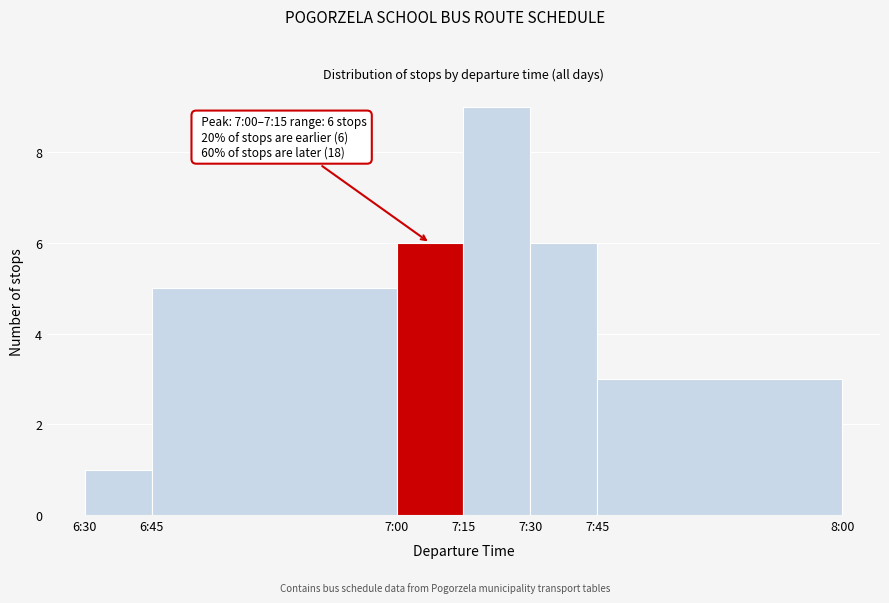

Reading left to right, transcribe all the data shown in this chart.

1	5	6	9	6	3